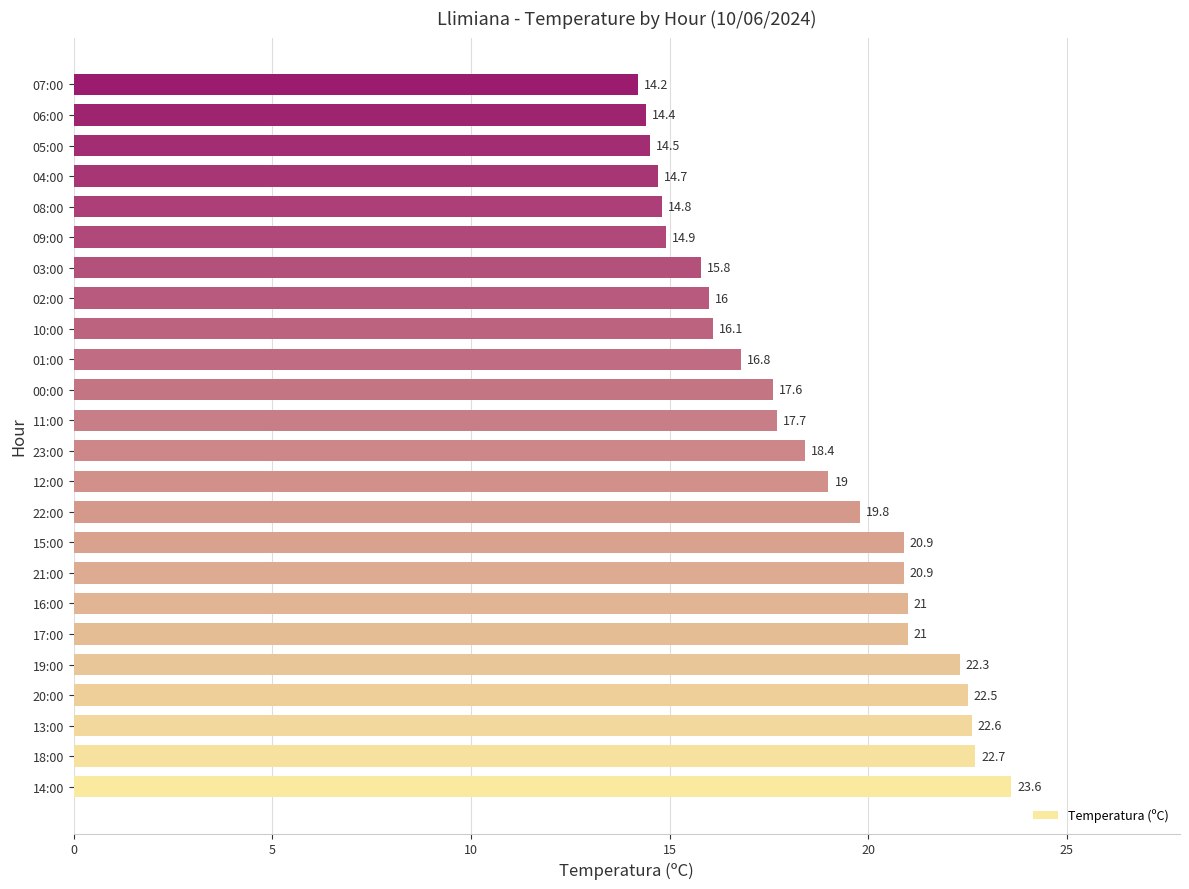

What is the approximate value at 02:00?

16.0